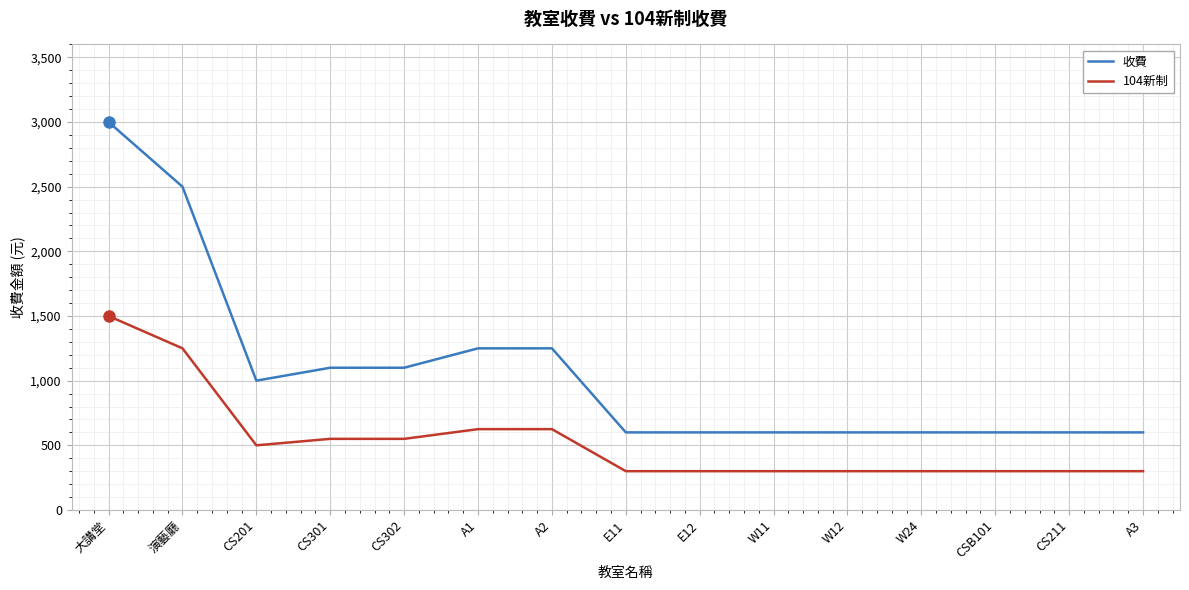

True or false: 收費 has a value of 600 at A3.

True